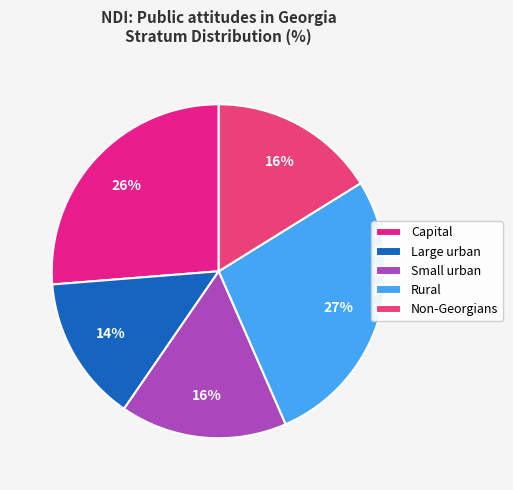

Approximately how many times larger is the value at Capital compared to Small urban?

1.6